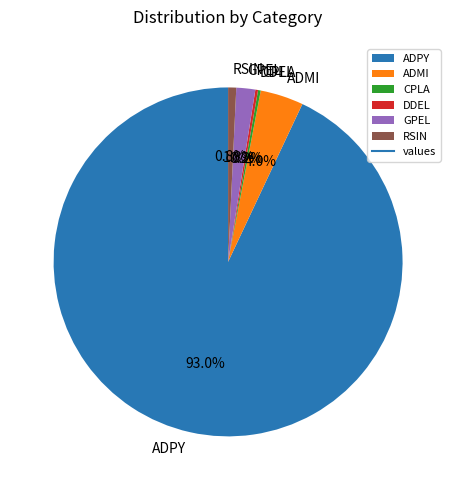

Is there a majority slice in this chart?

Yes